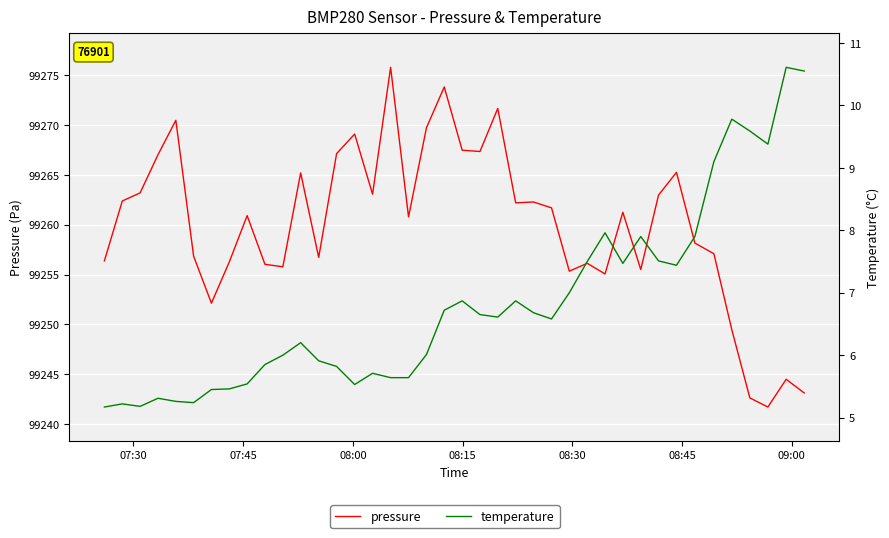

How many lines are shown in the chart?

2